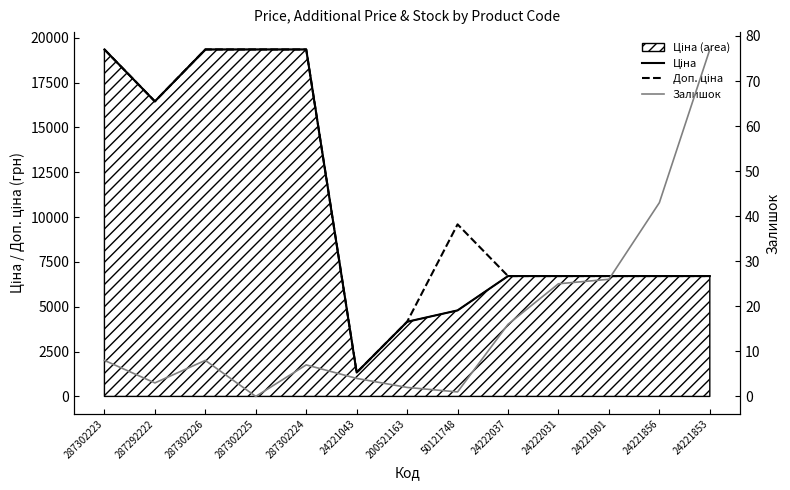

At which category does Залишок reach its first local valley?

287292222